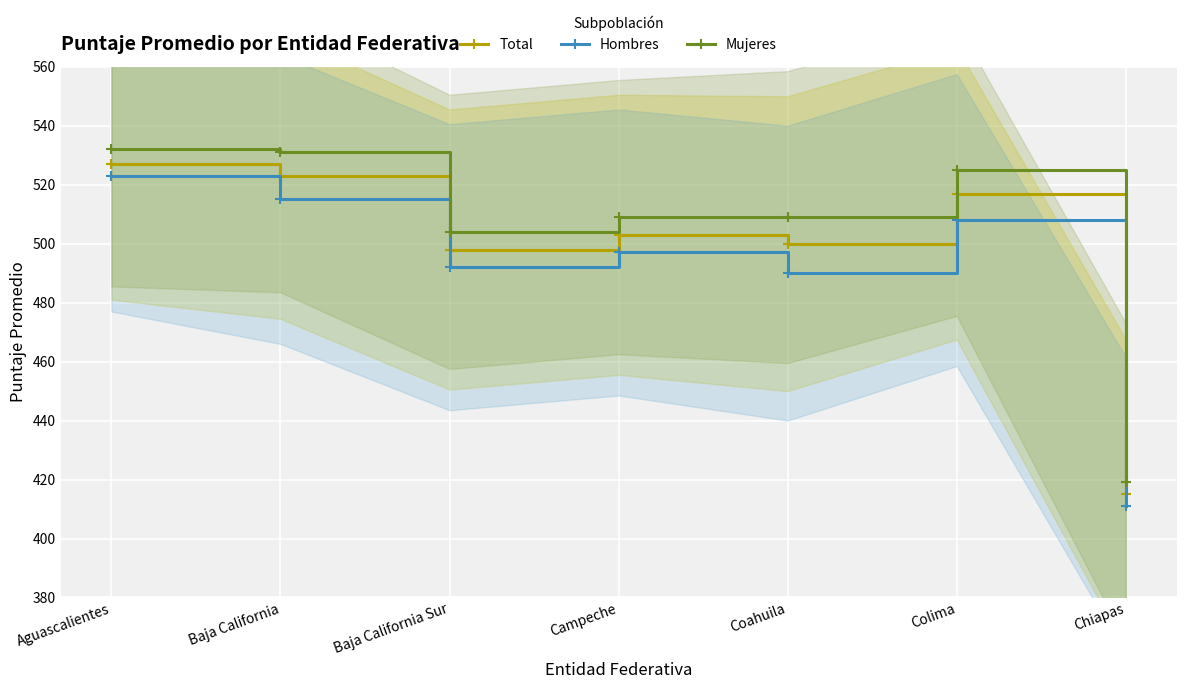

Is the value of Hombres at Baja California Sur greater than the value of Mujeres at Aguascalientes?

No